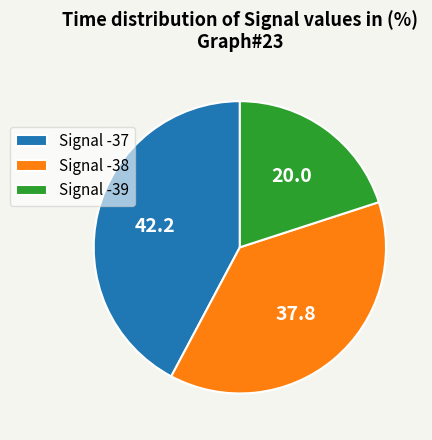

What is the ratio of the value at Signal -38 to the value at Signal -37?

0.9